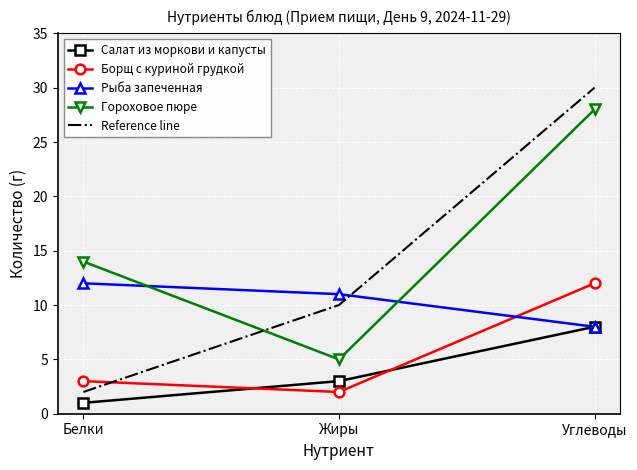

Reading left to right, transcribe all the data shown in this chart.

Салат из моркови и капусты: Белки=1	Жиры=3	Углеводы=8
Борщ с куриной грудкой: Белки=3	Жиры=2	Углеводы=12
Рыба запеченная: Белки=12	Жиры=11	Углеводы=8
Гороховое пюре: Белки=14	Жиры=5	Углеводы=28
Reference line: Белки=2	Жиры=10	Углеводы=30